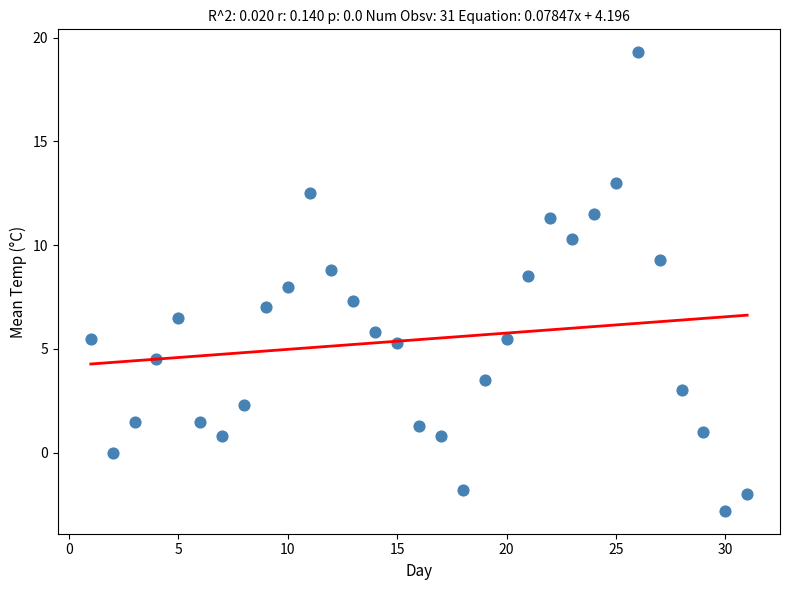

What is the range of Y values (max minus min)?

22.1